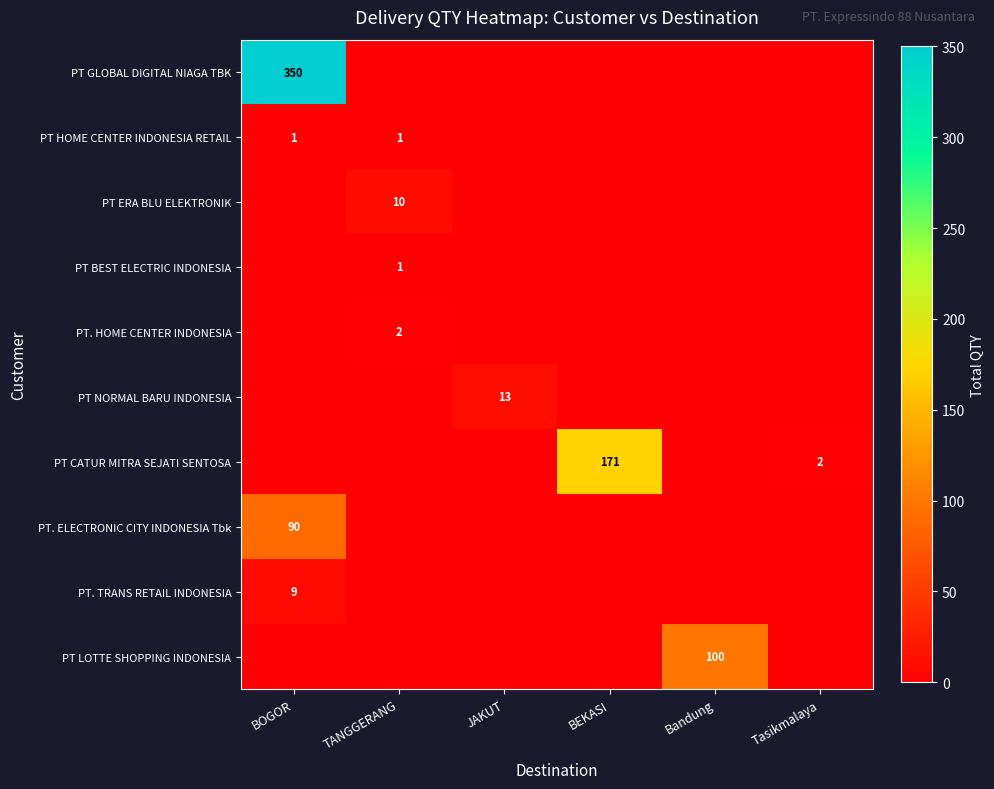

The PT. TRANS RETAIL INDONESIA series shows 4 at BOGOR. True or false?

False